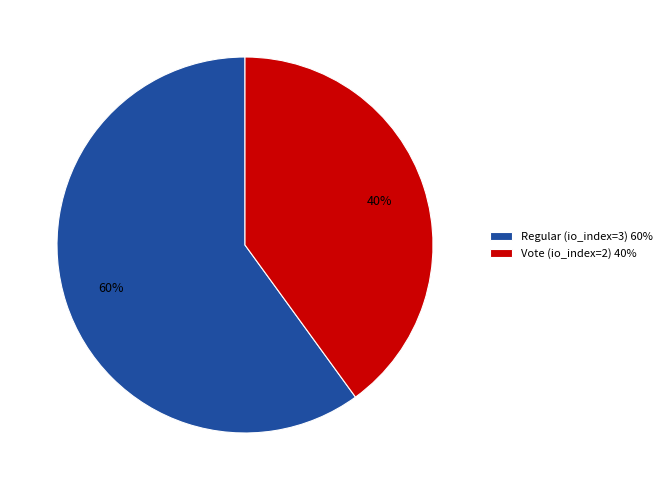

To the nearest percent, what is the combined percentage of Regular (io_index=3) and Vote (io_index=2)?

100%